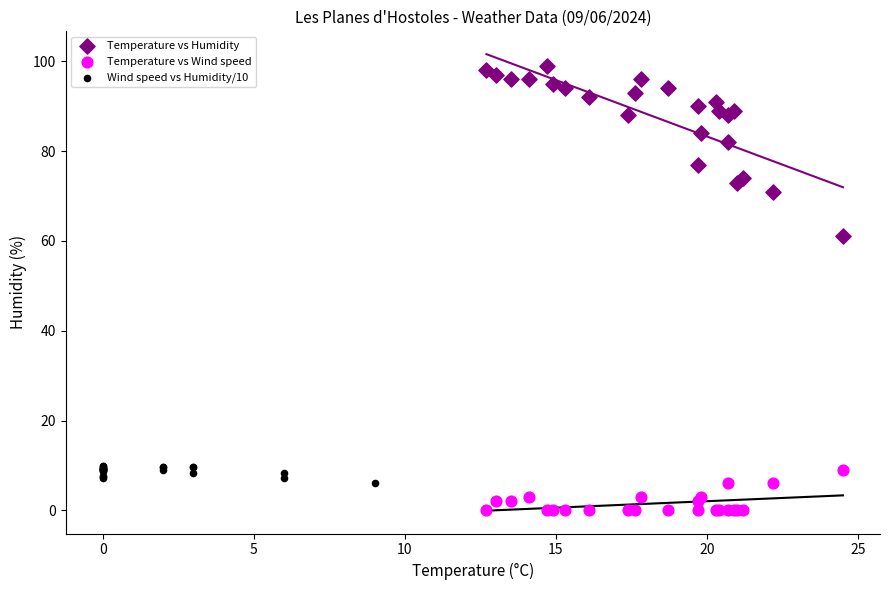

Which series reaches the maximum Y coordinate?

Temperature vs Humidity